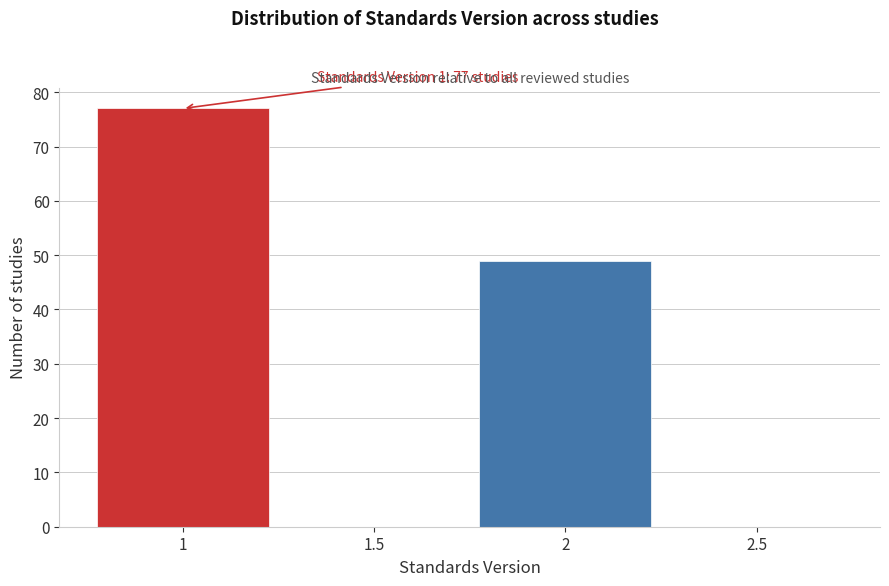

Which range on the x-axis has the tallest bar?

0.75 to 1.25